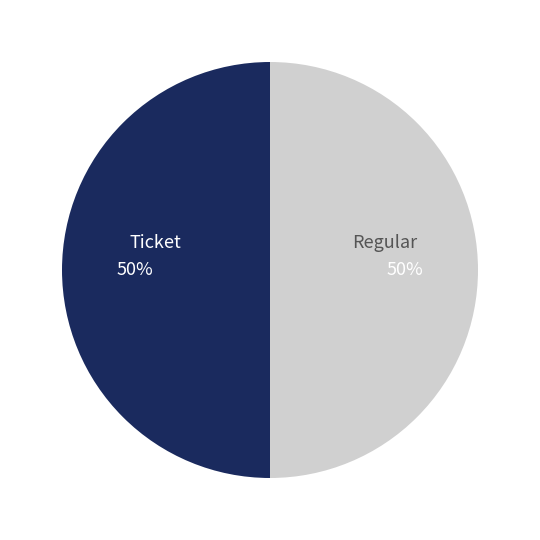

Combined, do Regular and Ticket account for over 50%?

Yes